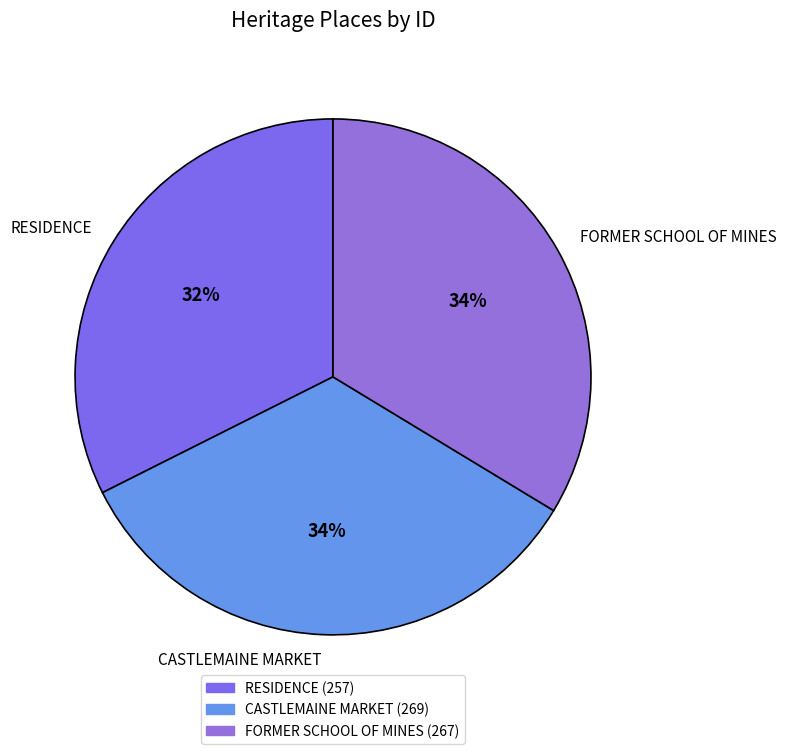

Does RESIDENCE account for over 50% of the chart?

No